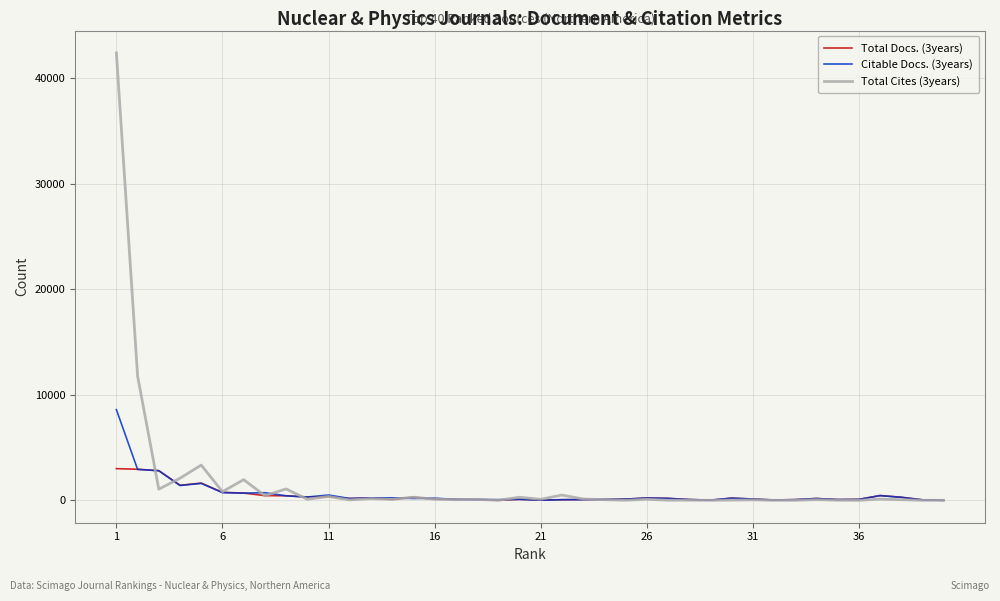

True or false: Total Docs. (3years) and Total Cites (3years) intersect in this chart.

True